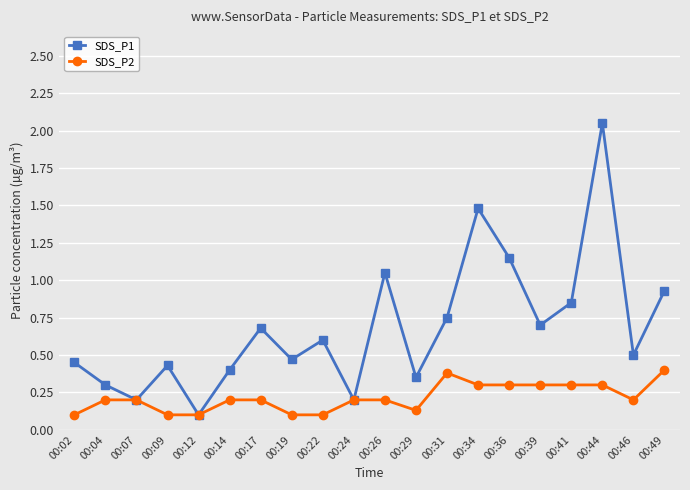

Count the number of categories in the chart.

20